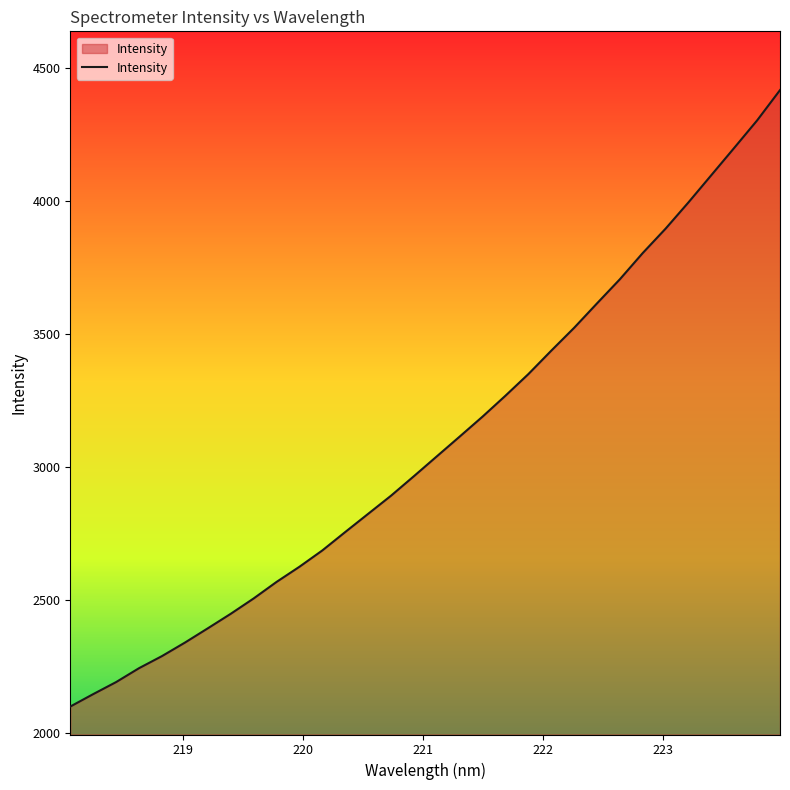

What is the maximum value shown in the chart?

4415.1